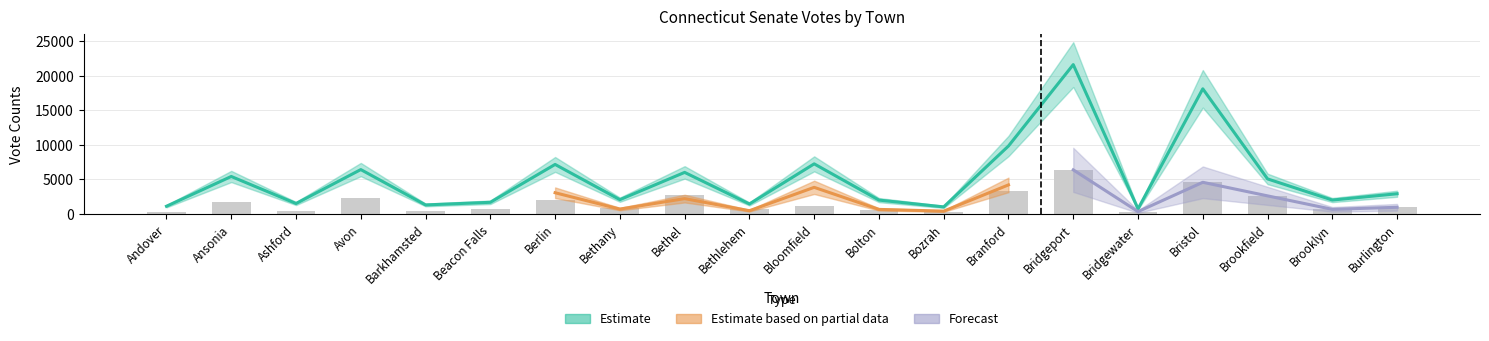

What is the difference between the maximum and minimum values in the Total Votes Cast series?

20910